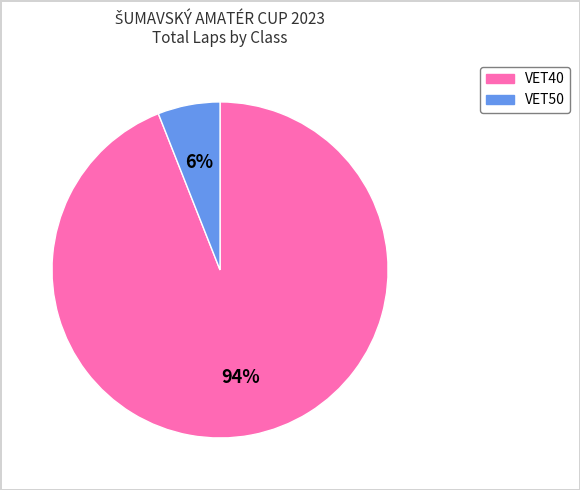

To the nearest percent, what is the difference between the largest and smallest slice percentages?

88%